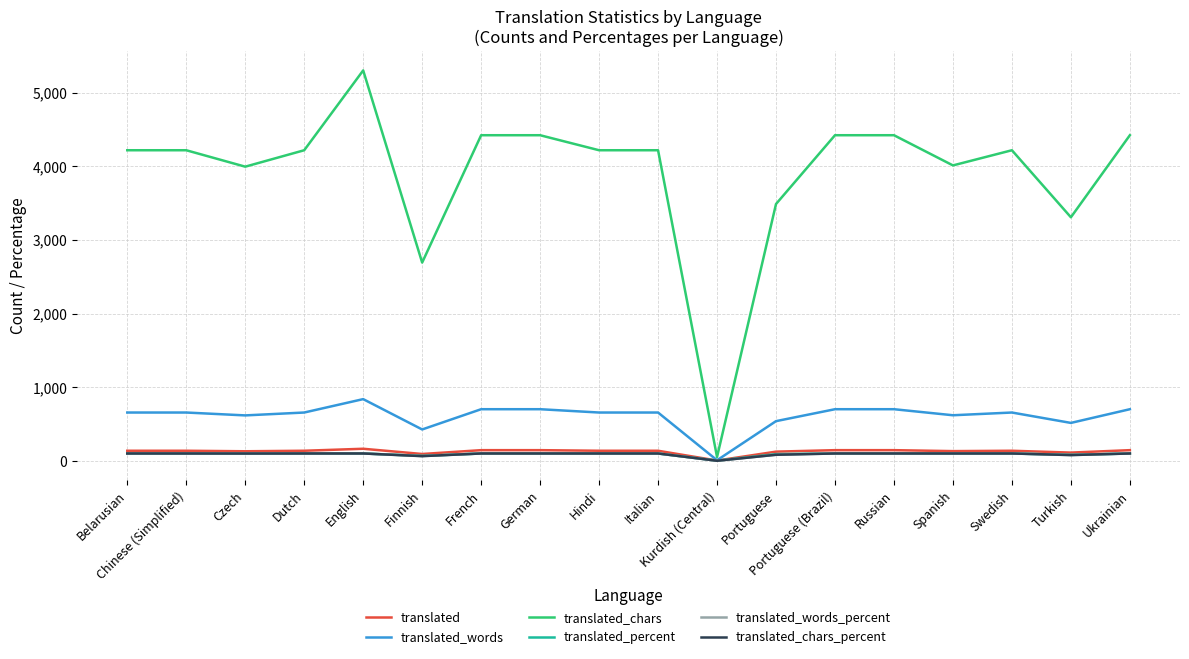

True or false: translated_chars has a value of 4217.0 at Chinese (Simplified).

True